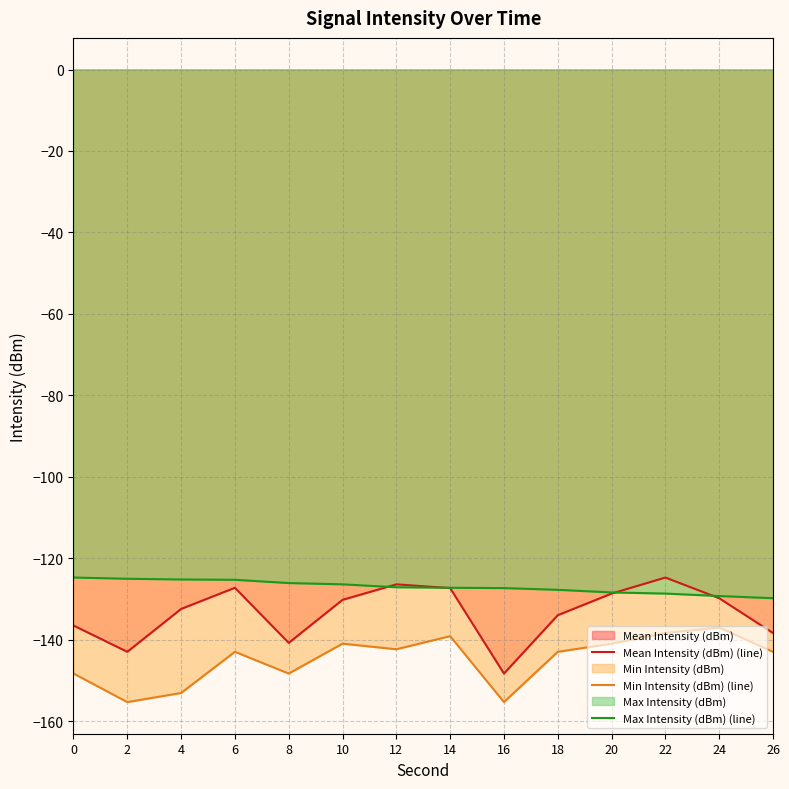

At how many categories does at least one series exceed -139?

14